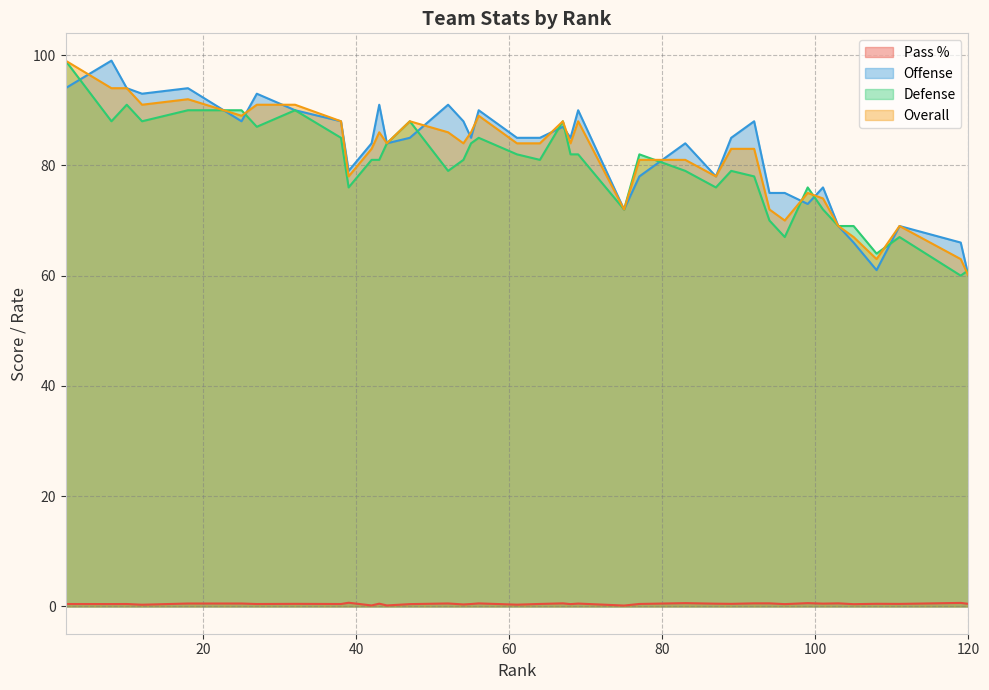

Between 77 and 108, which is larger?

108